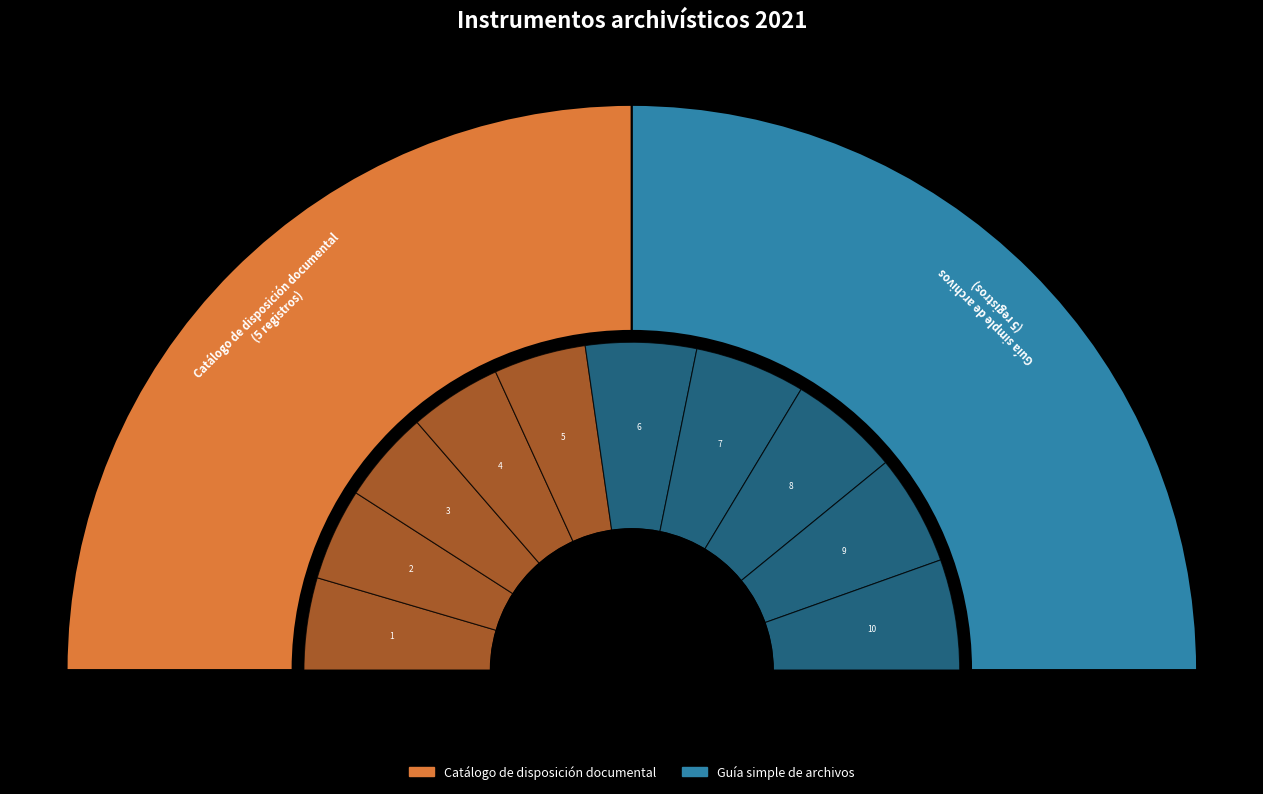

Which has a higher value, Guía simple de archivos (8) or Guía simple de archivos (9)?

Guía simple de archivos (8)